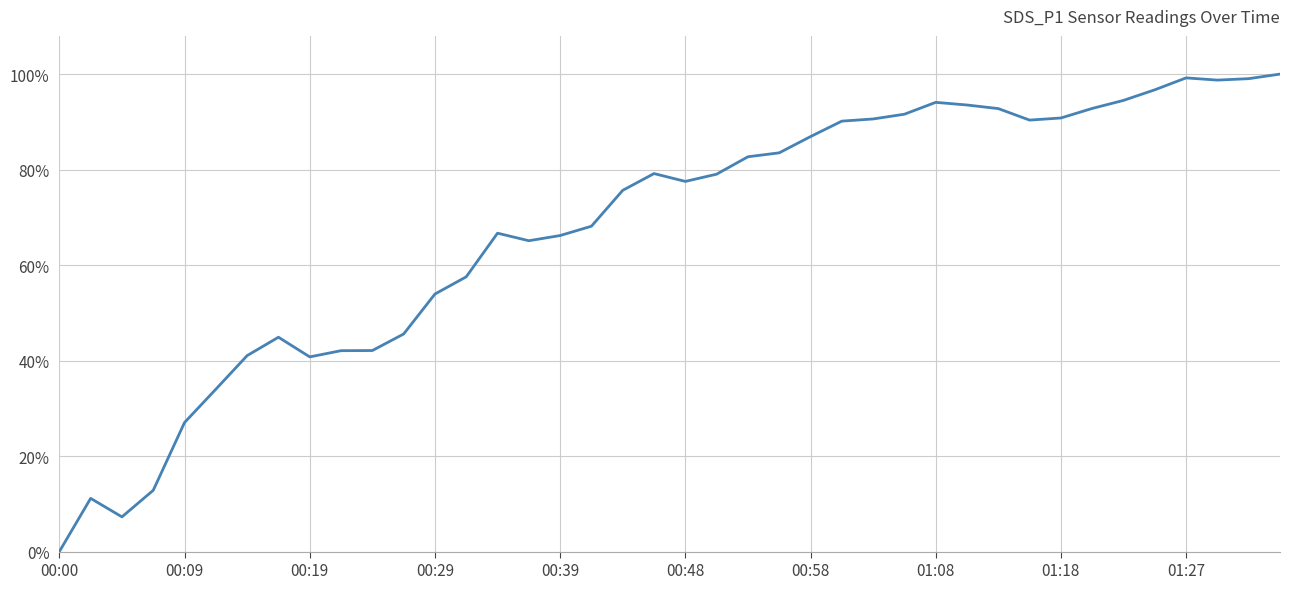

What is the greatest value displayed?

100.0